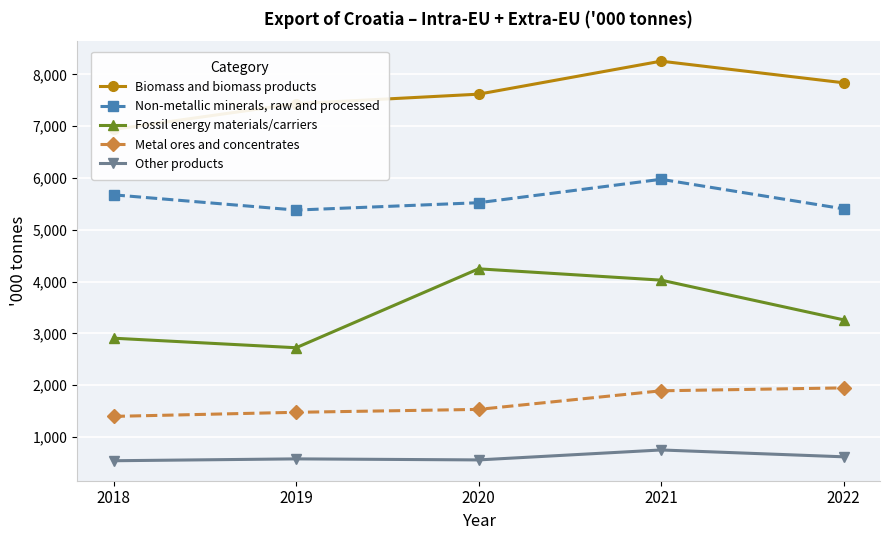

Reading left to right, transcribe all the data shown in this chart.

Biomass and biomass products: 2018=6937	2019=7433	2020=7617	2021=8254	2022=7837
Non-metallic minerals, raw and processed: 2018=5674	2019=5380	2020=5522	2021=5974	2022=5404
Fossil energy materials/carriers: 2018=2907	2019=2723	2020=4246	2021=4028	2022=3262
Metal ores and concentrates: 2018=1398	2019=1477	2020=1533	2021=1892	2022=1948
Other products: 2018=542	2019=578	2020=558	2021=750	2022=618